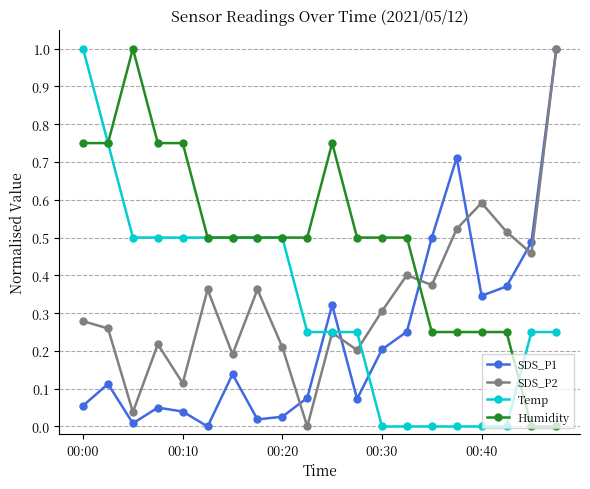

Which series has the largest total across all categories?

Humidity